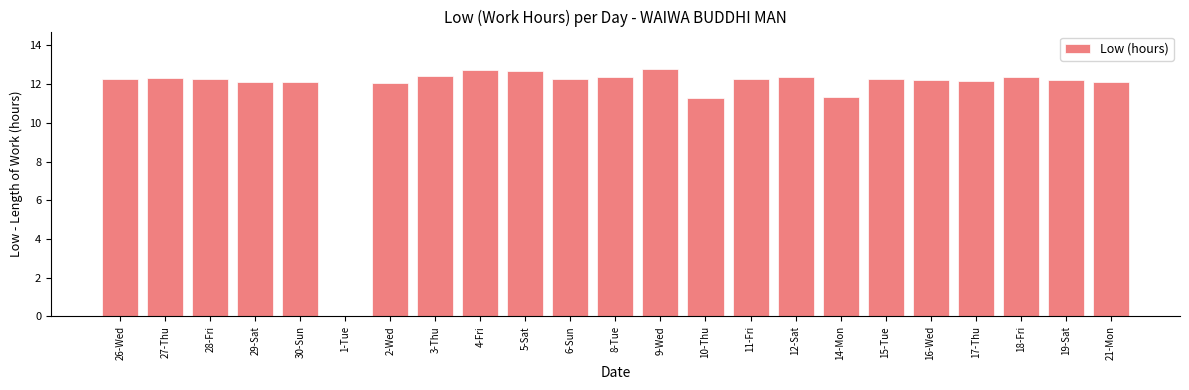

The chart shows a value of 12.3 at 26-Wed. True or false?

True